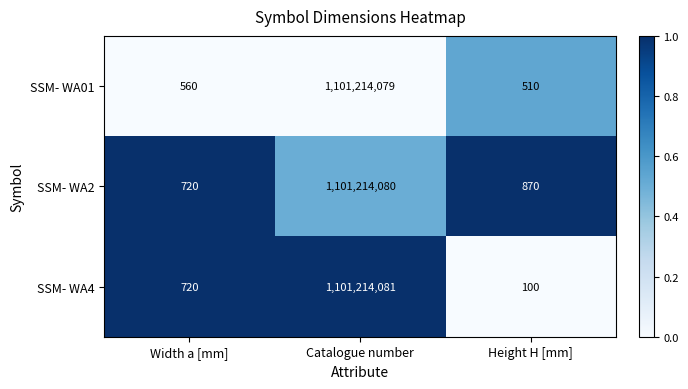

Is it true that SSM- WA4 equals 1820658963 at Catalogue number?

False